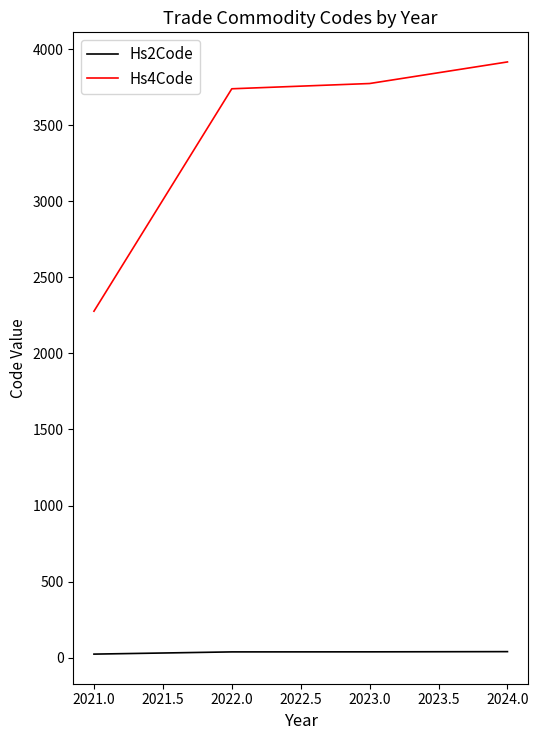

True or false: Hs4Code and Hs2Code cross at least once.

False